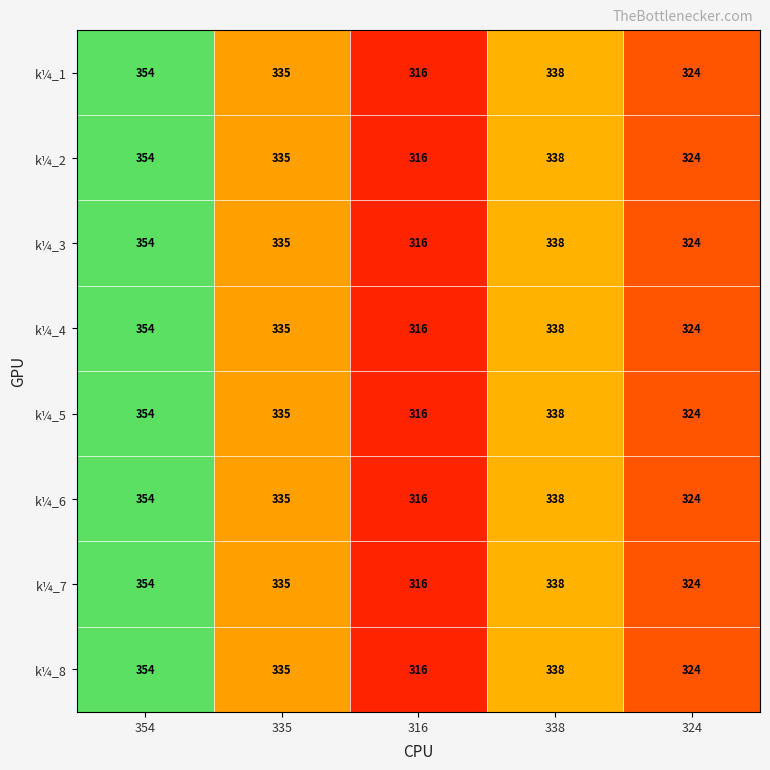

What is the difference between the maximum and minimum values in the k¼_5 series?

38